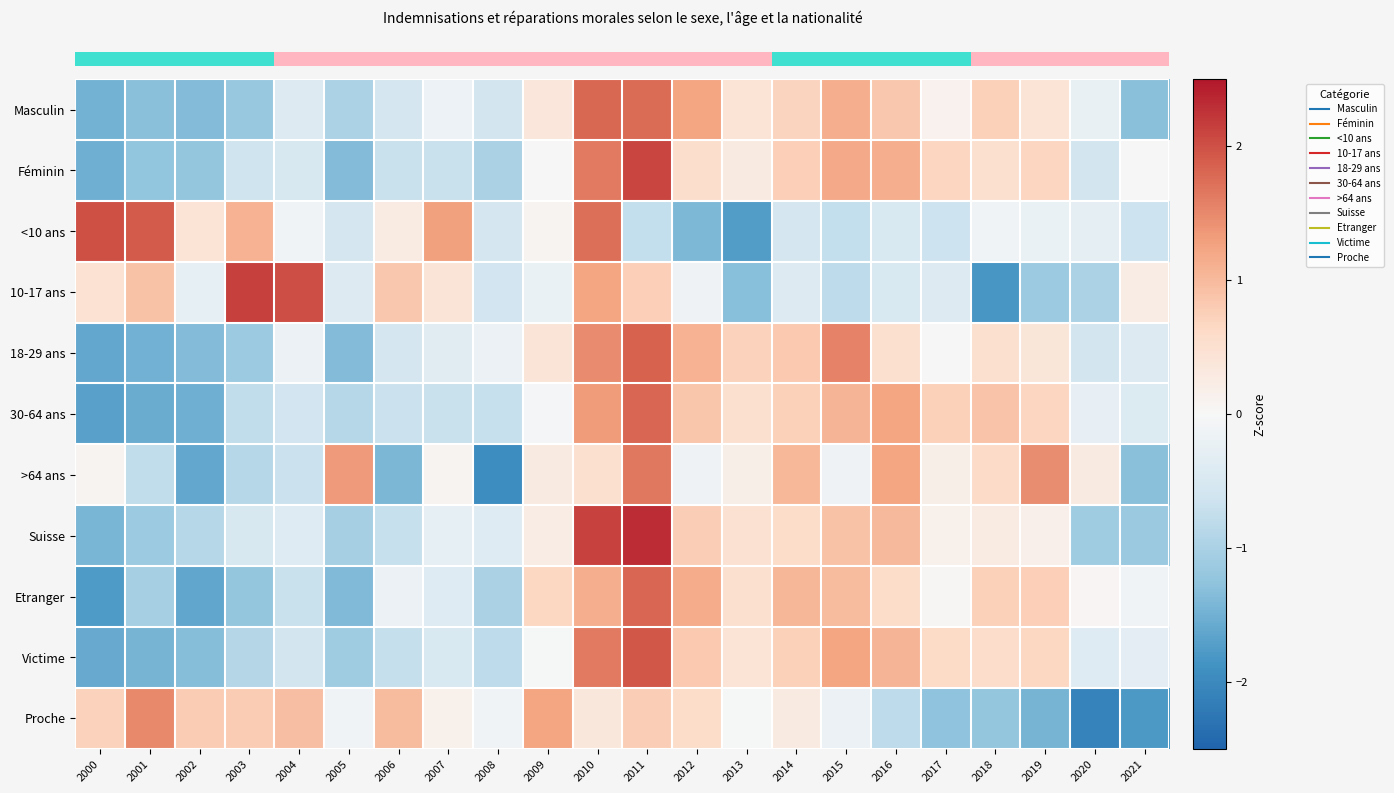

What is the difference between the highest and lowest values at 2002?

2.4